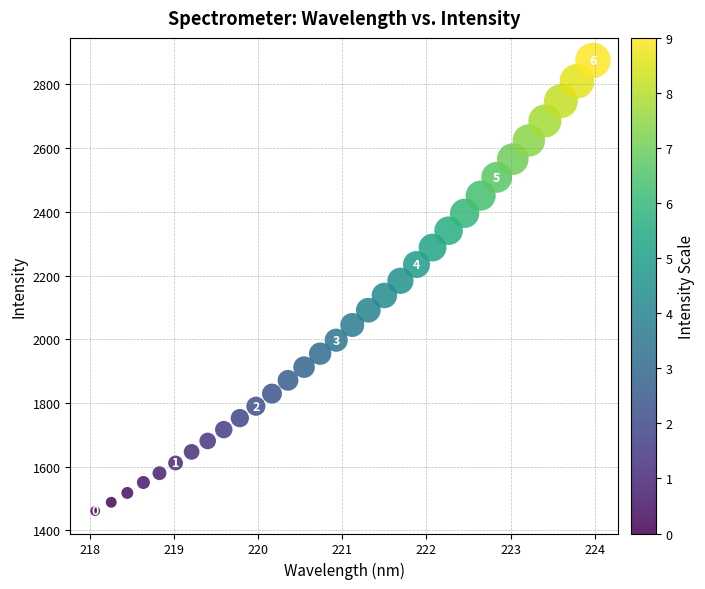

What is the range of X values (max minus min)?

5.9